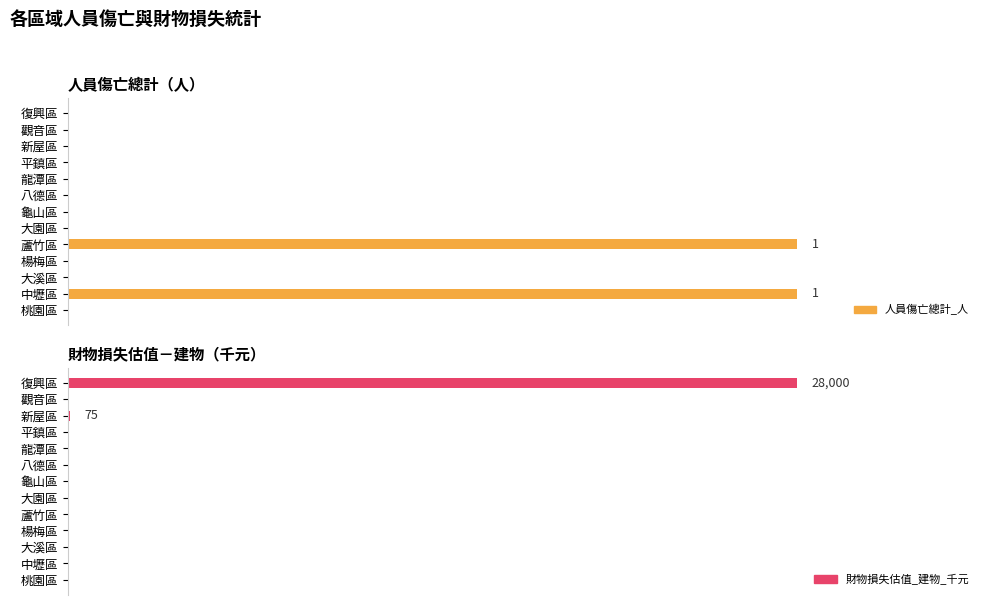

Is it true that 人員傷亡總計_人 equals 0 at 觀音區?

False